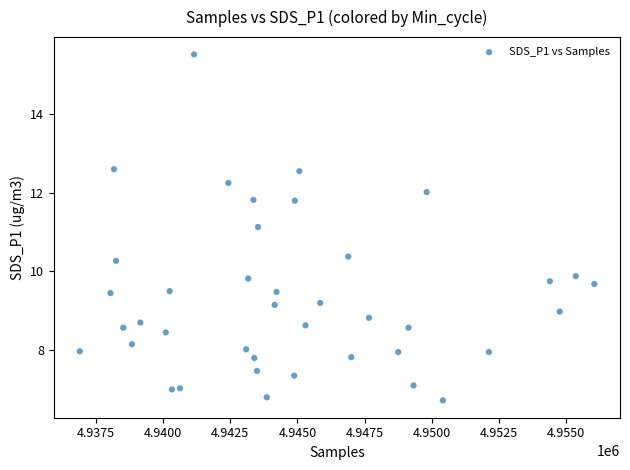

What Y value in the scatter plot is closest to 11?

11.1